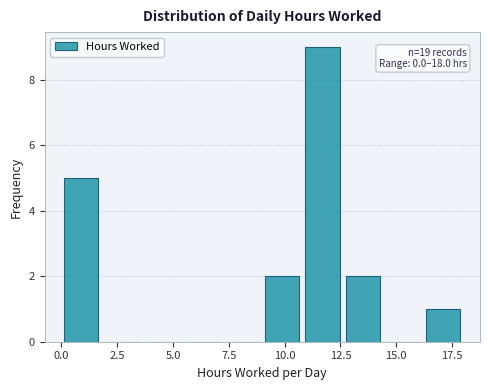

Read against the x-axis, roughly where is the centre of the tallest bar?

11.5